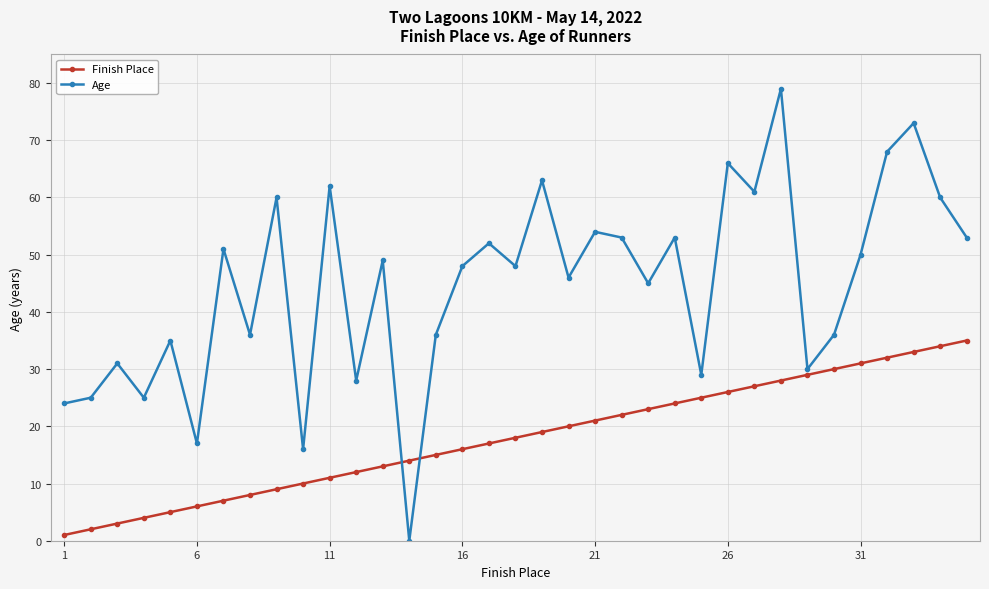

What is the average value of the Finish Place series?

18